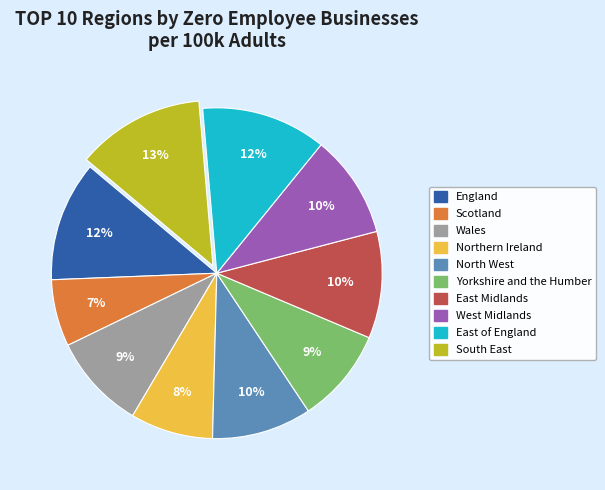

Do North West and East Midlands together represent more than half of the pie?

No